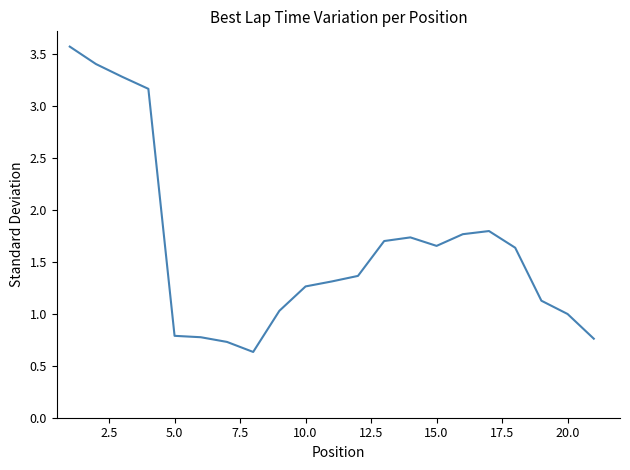

What is the difference between the maximum and minimum values?

2.9